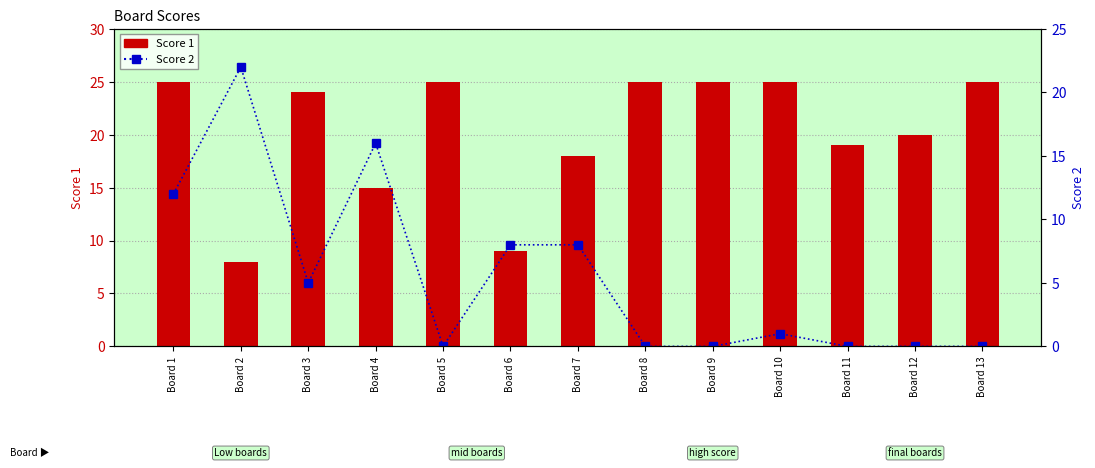

What is the value of the Score 1 bar at the 6th from the left?

9